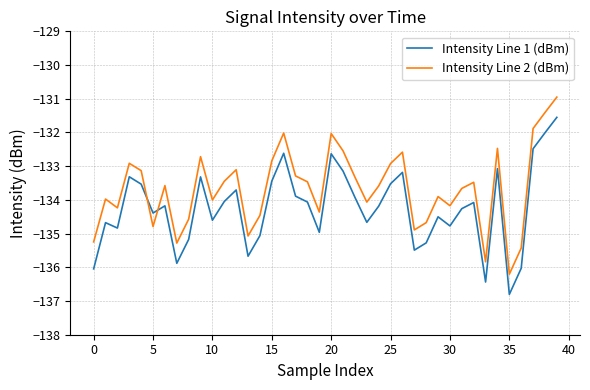

What is the minimum value for Intensity Line 2 (dBm)?

-136.2